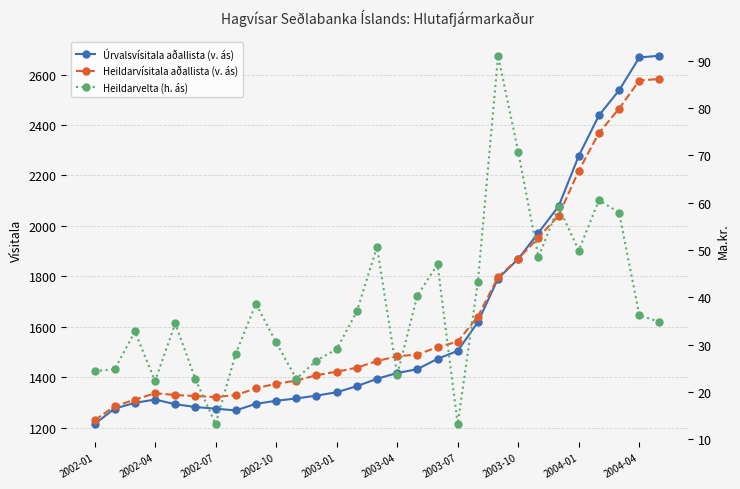

Which series has the widest spread of values?

Úrvalsvísitala aðallista (v. ás)